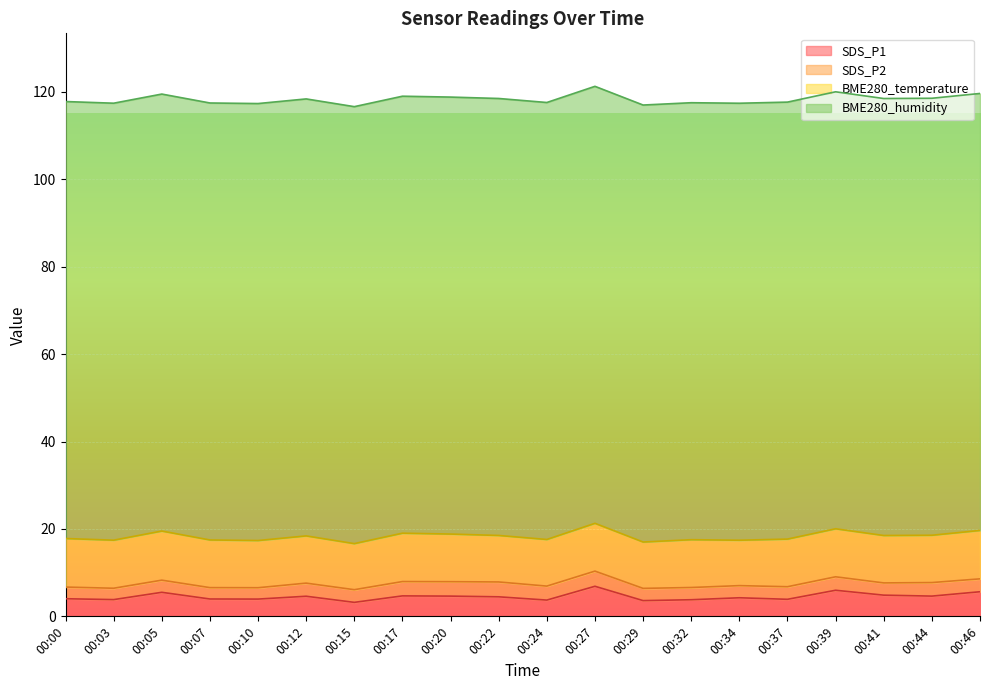

At which label does SDS_P1 reach its minimum?

00:15